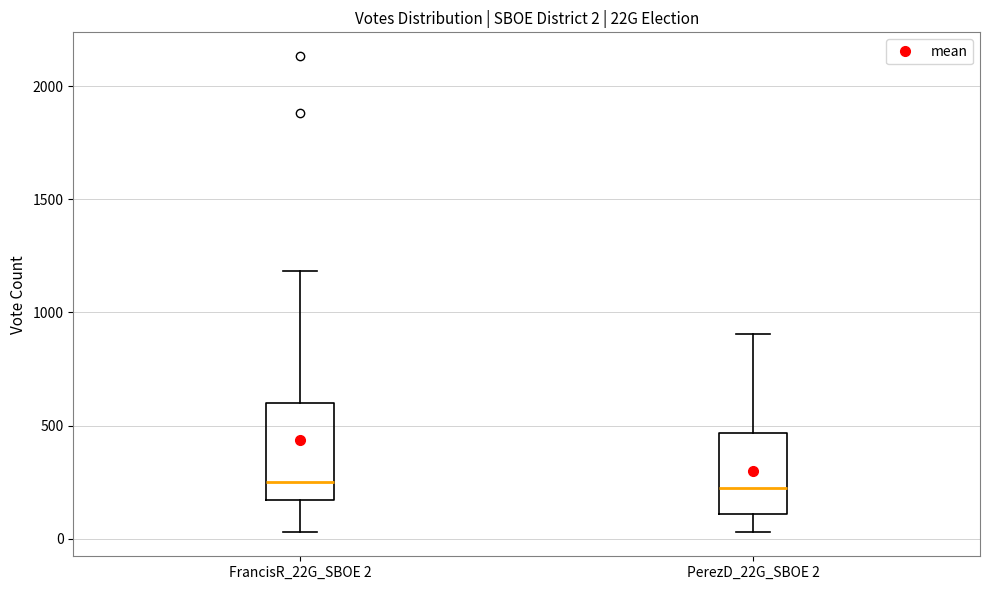

Comparing the boxes themselves (not the whiskers), which one is the tallest?

FrancisR_22G_SBOE 2